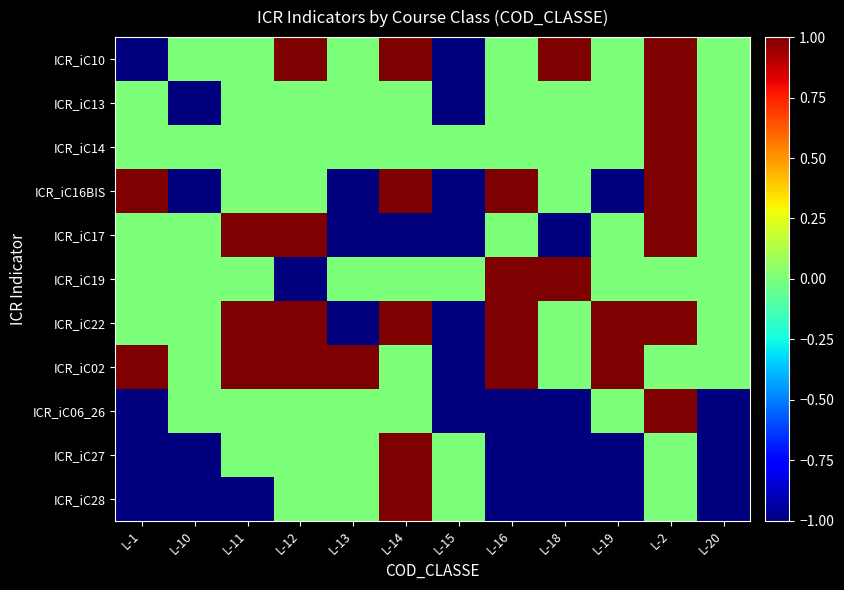

Which series has the largest range (max minus min)?

ICR_iC10